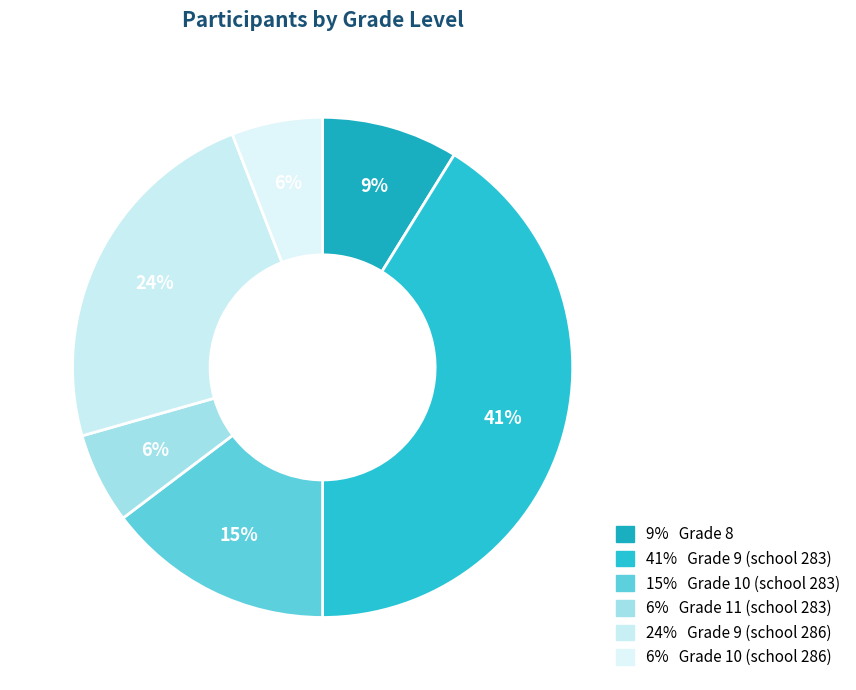

Is there a majority slice in this chart?

No